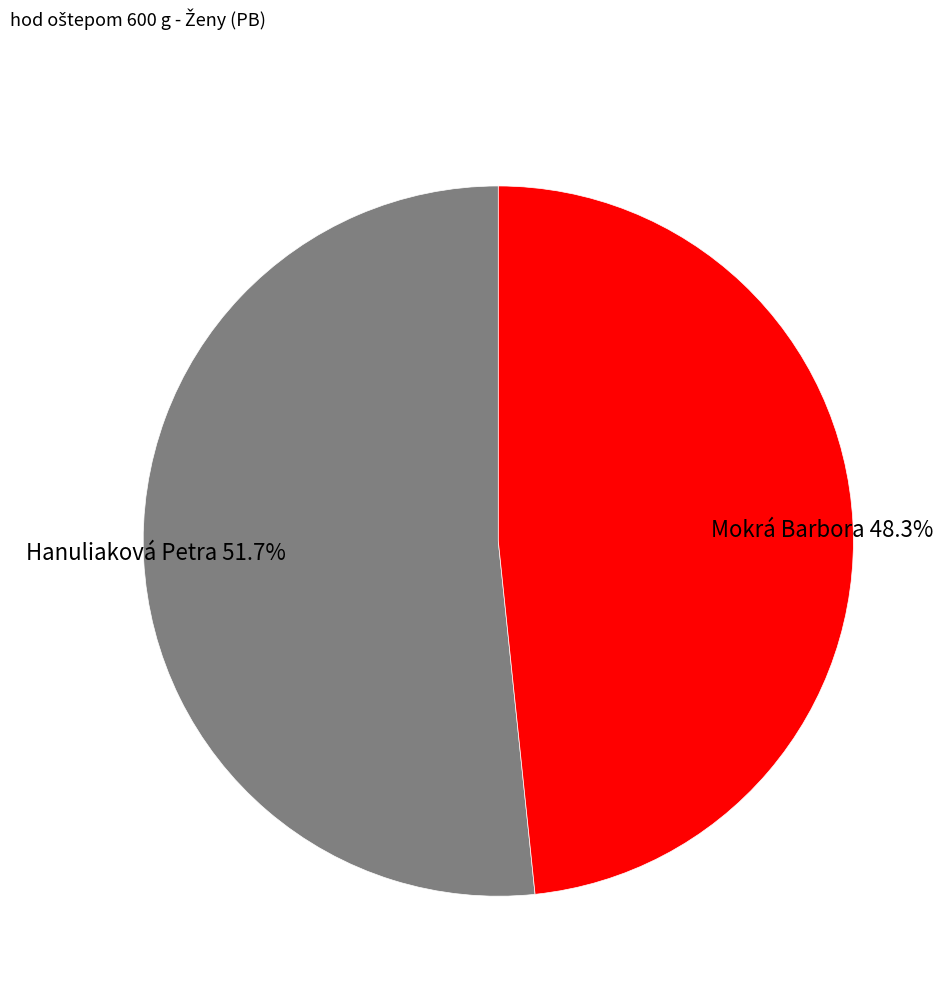

How many segments does this pie chart have?

2